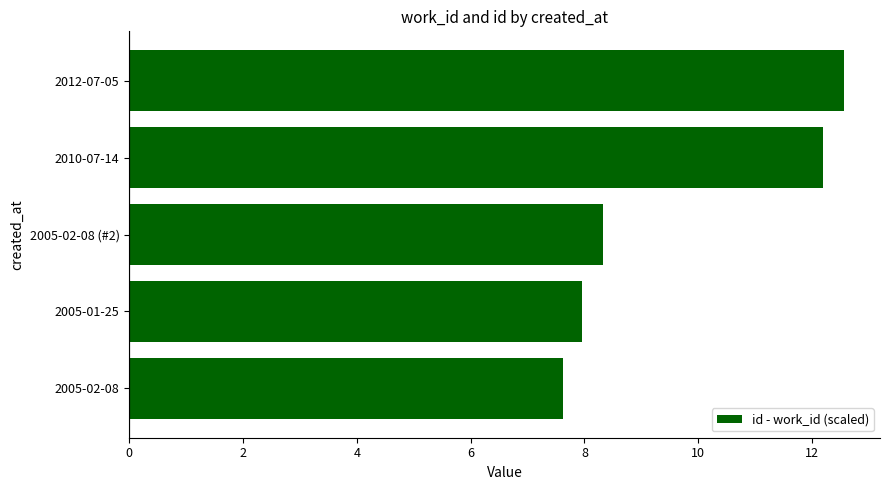

The chart shows a value of 3.7 at 2010-07-14. True or false?

False